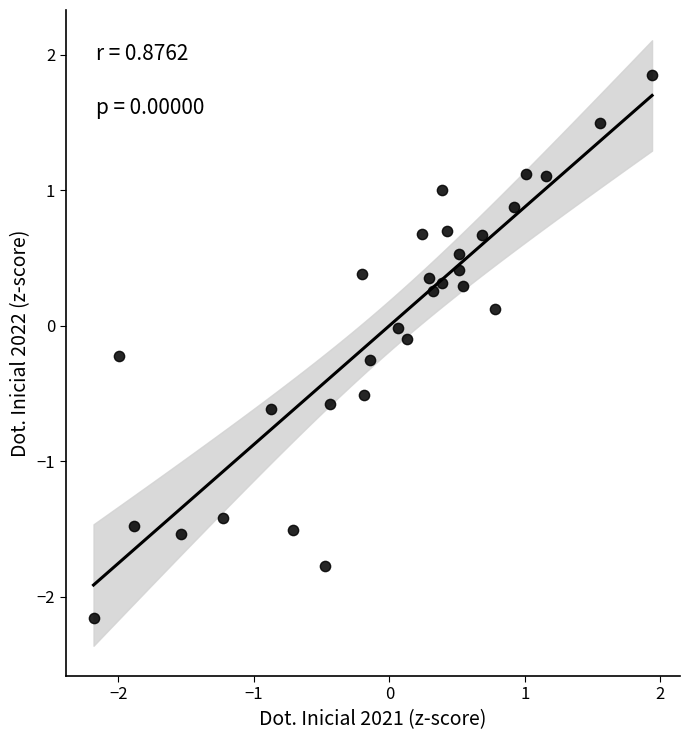

What is the range of Y values (max minus min)?

4.0